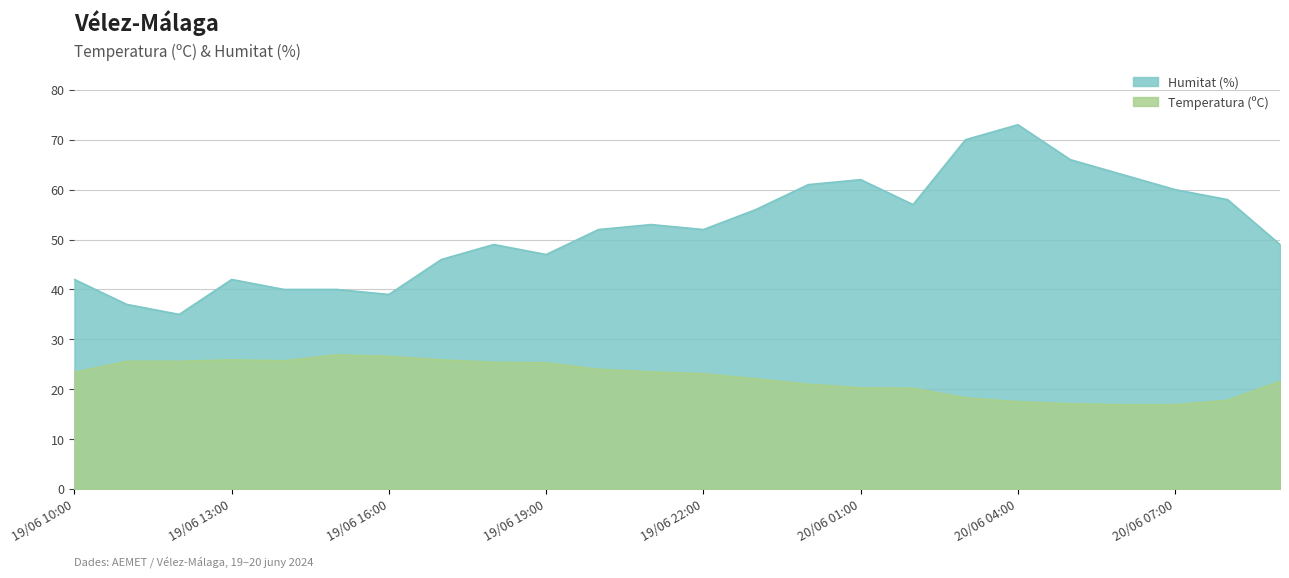

What are all the series names shown in the legend?

Humitat (%), Temperatura (ºC)